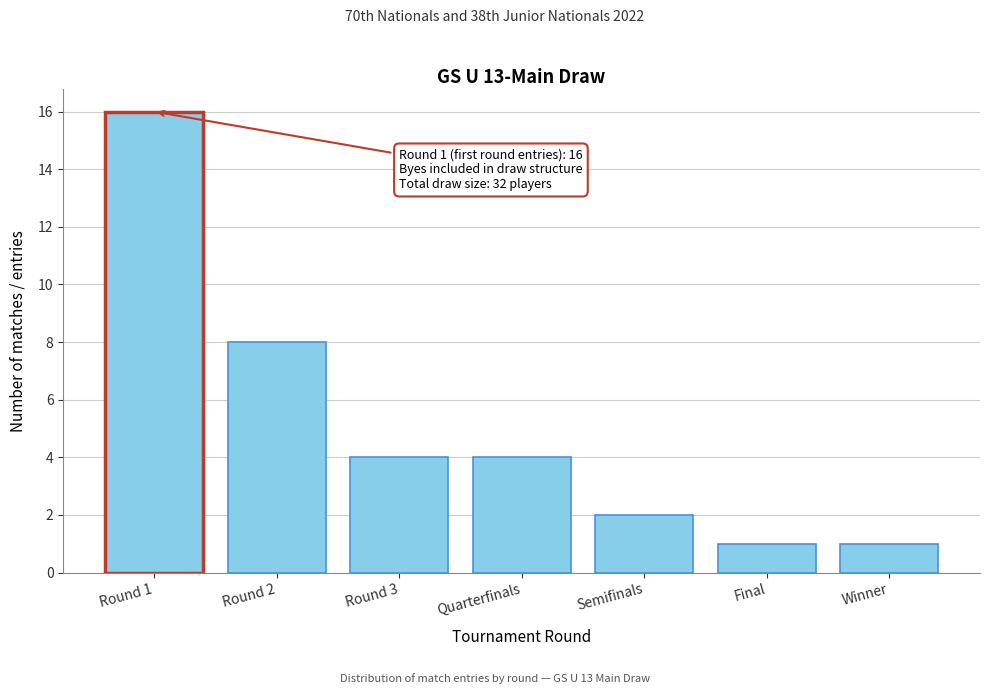

Reading left to right, what are all the values shown in this chart?

16	8	4	4	2	1	1